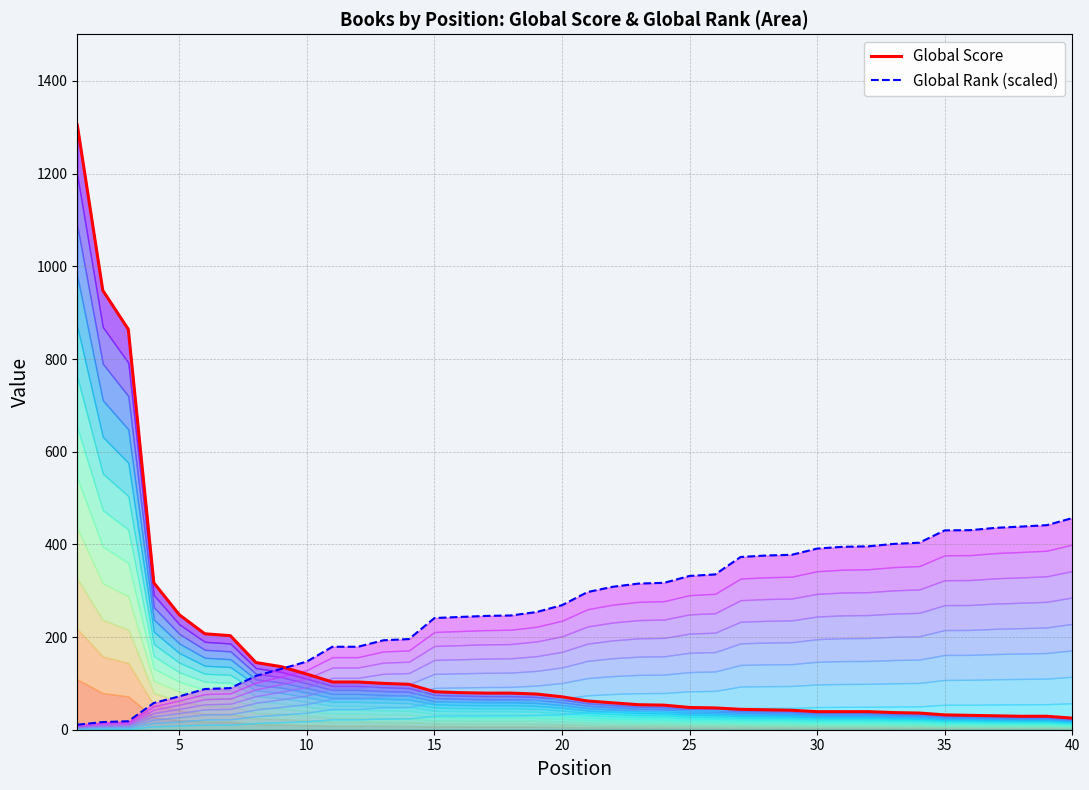

How many values in the Global Score series are below 71?

20